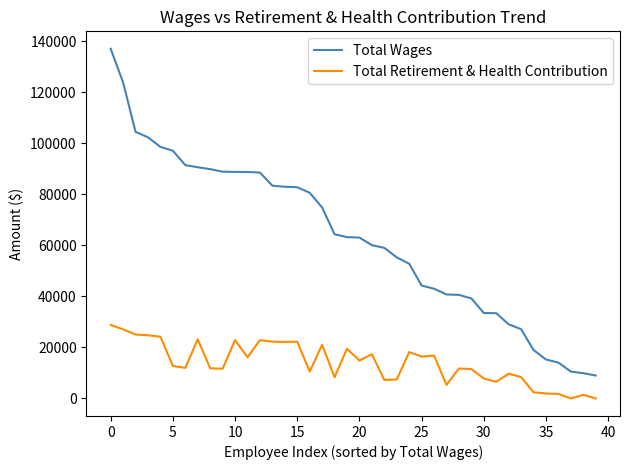

How many categories are shown in the chart?

40